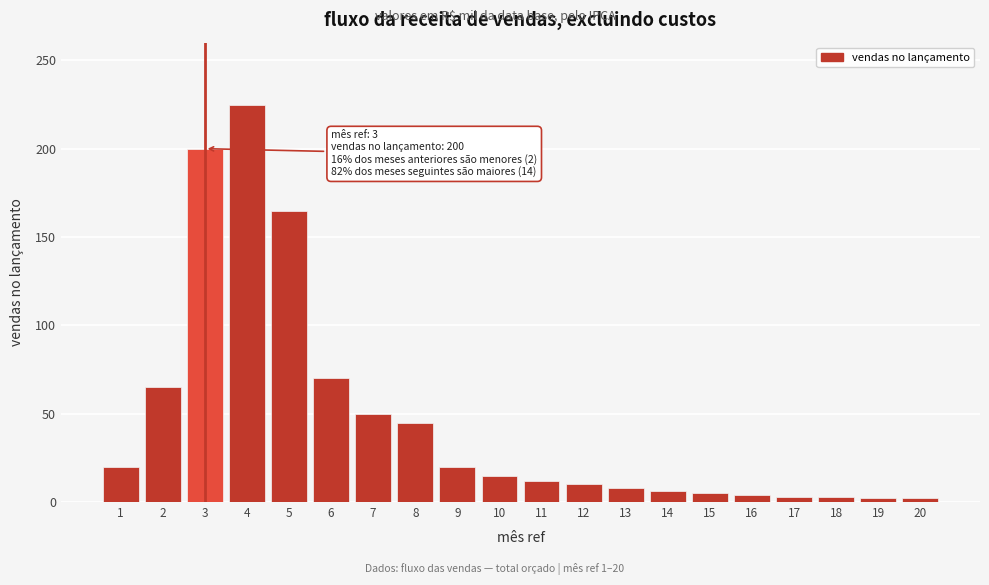

The value at 10 is 15. True or false?

True